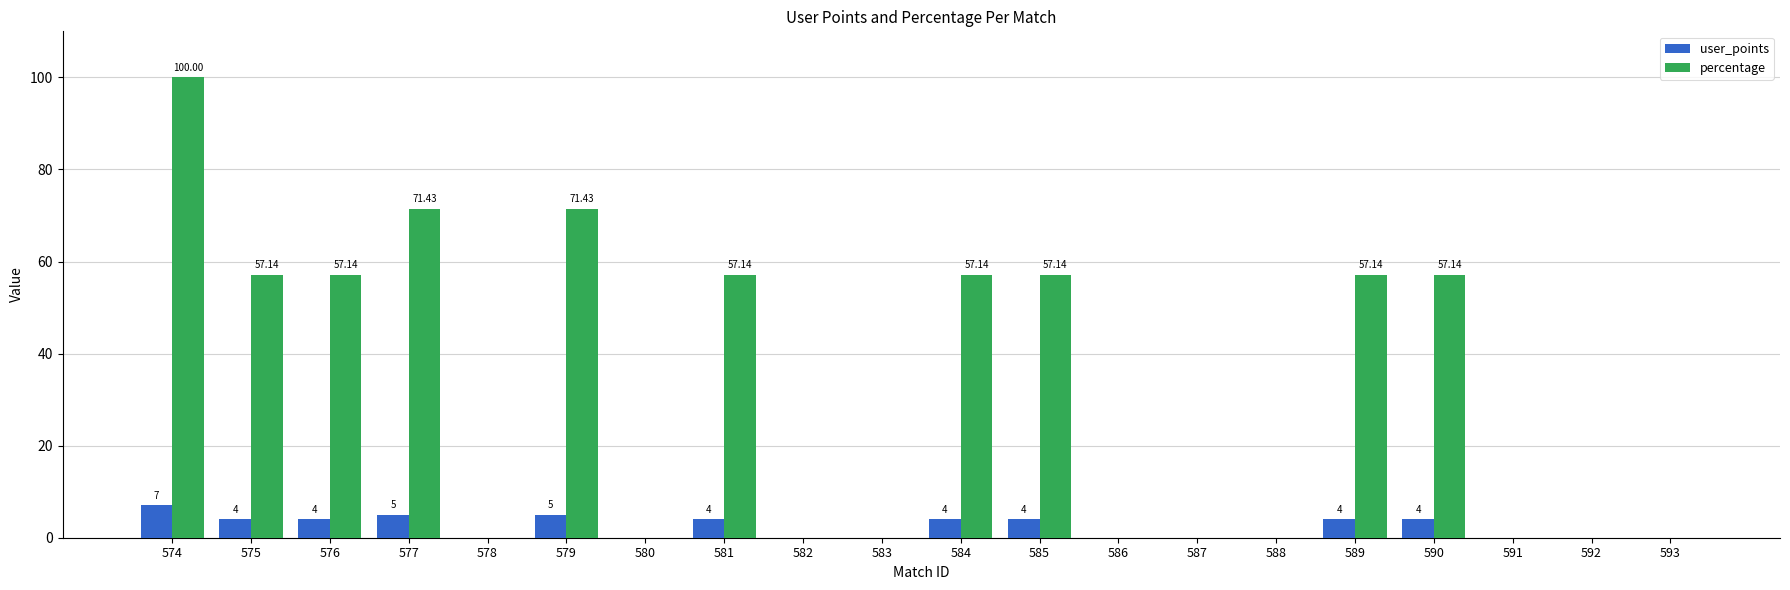

What is the sum of the user_points values at 581 and 579?

9.0